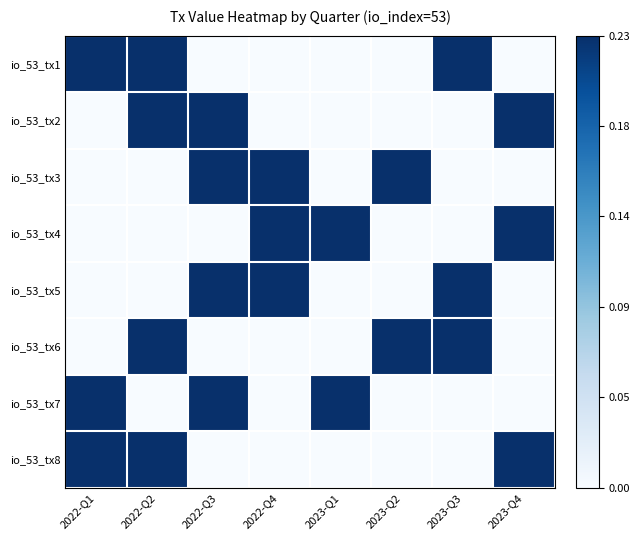

What is the greatest value displayed?

0.2